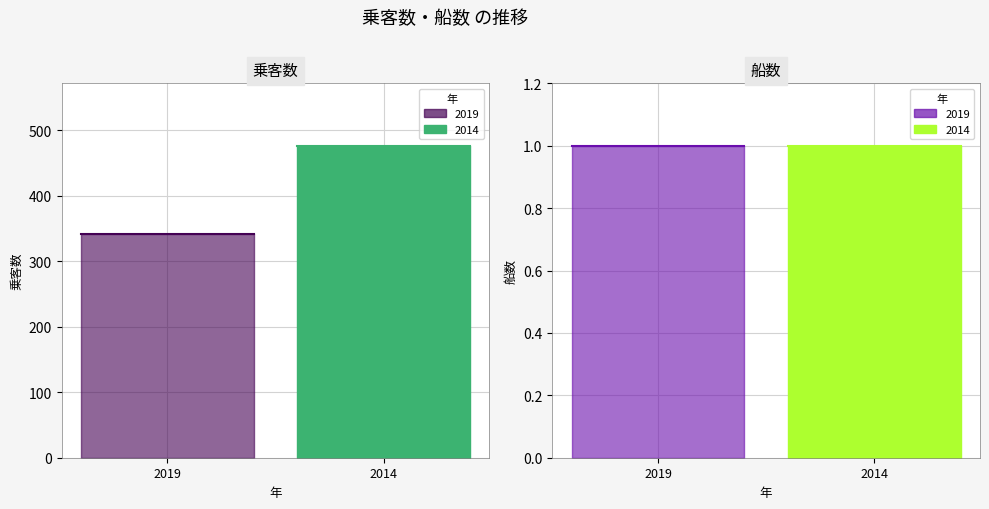

How many categories are shown in the chart?

2